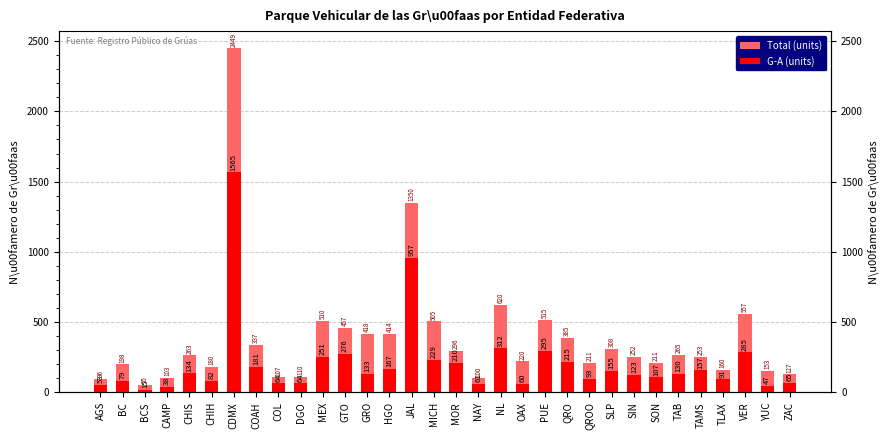

Which series has the largest total across all categories?

Total (units)